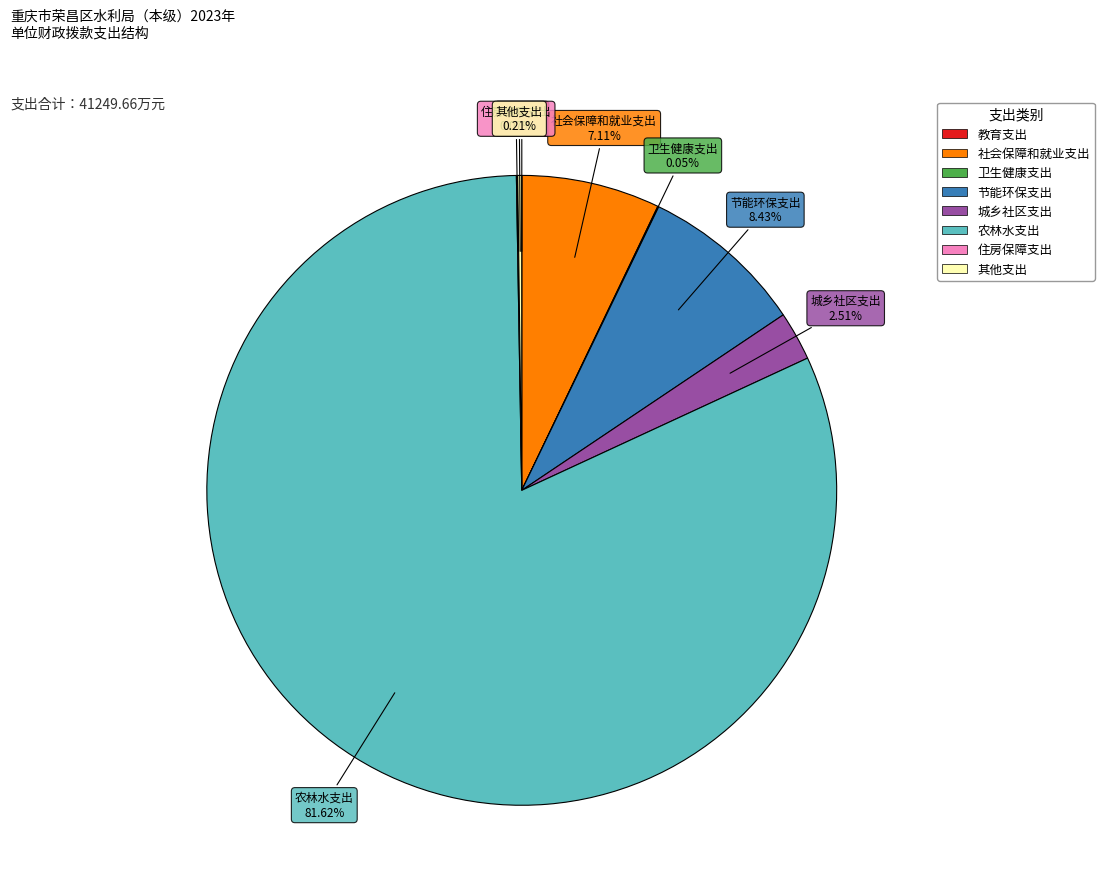

What is the ratio of the value at 城乡社区支出 to the value at 社会保障和就业支出?

0.4